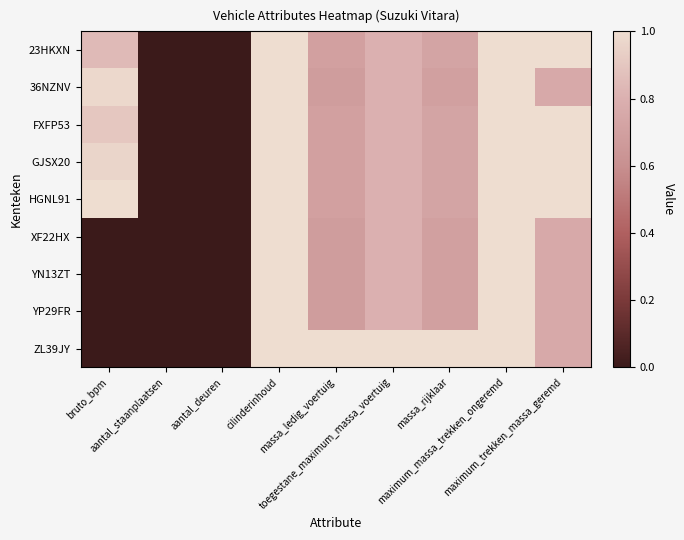

Which series has the largest total across all categories?

HGNL91